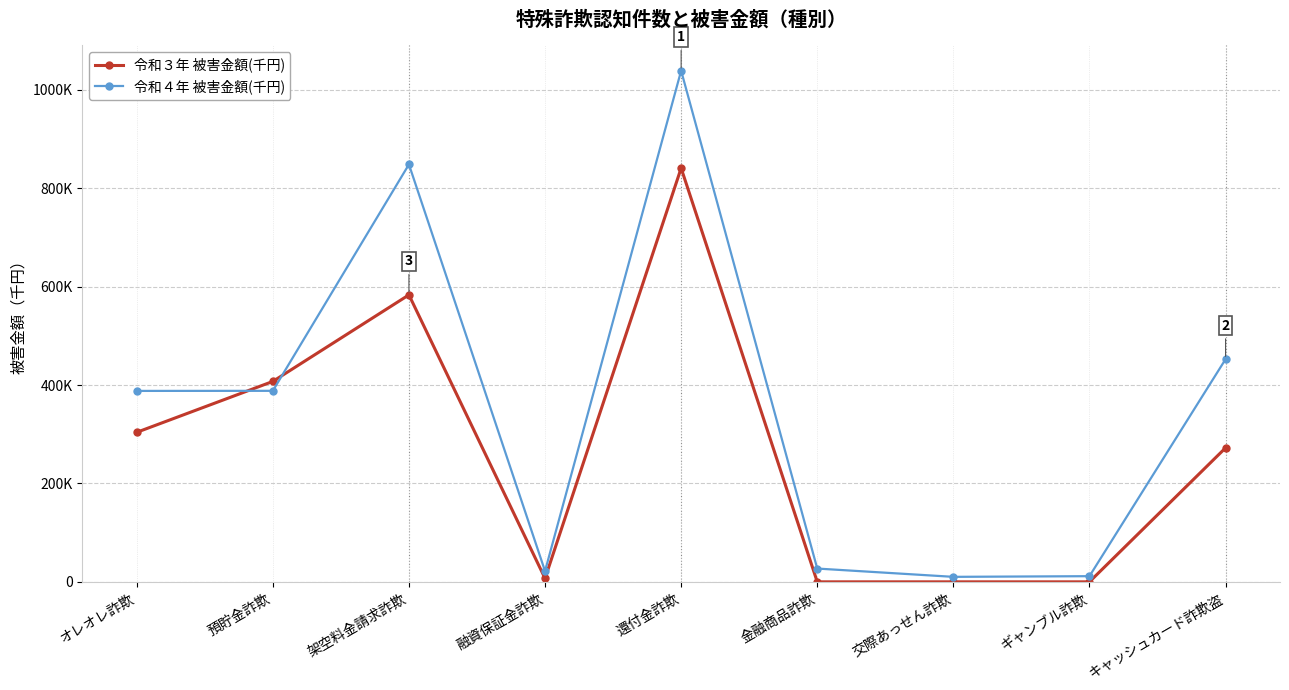

What is the label of the 7th point from the right?

架空料金請求詐欺